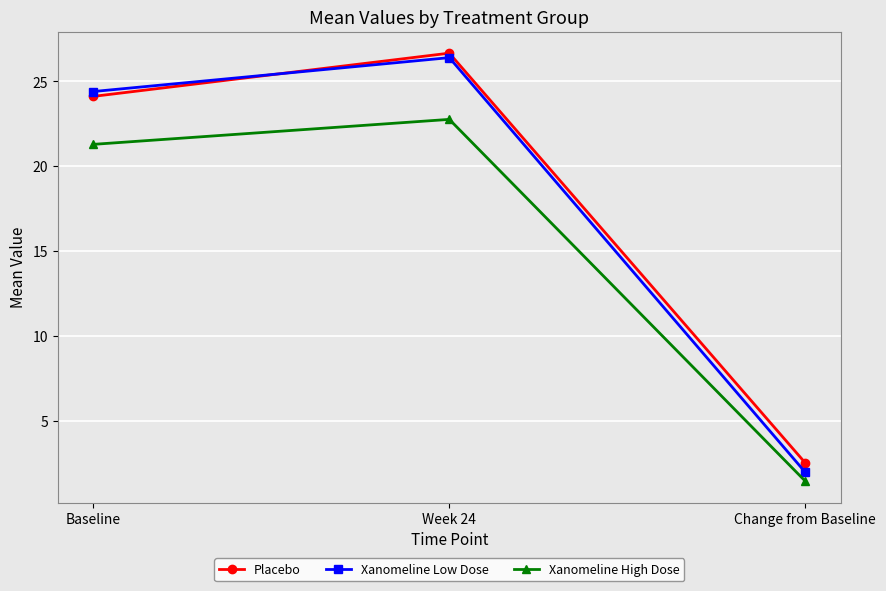

What are all the series names shown in the legend?

Placebo, Xanomeline Low Dose, Xanomeline High Dose